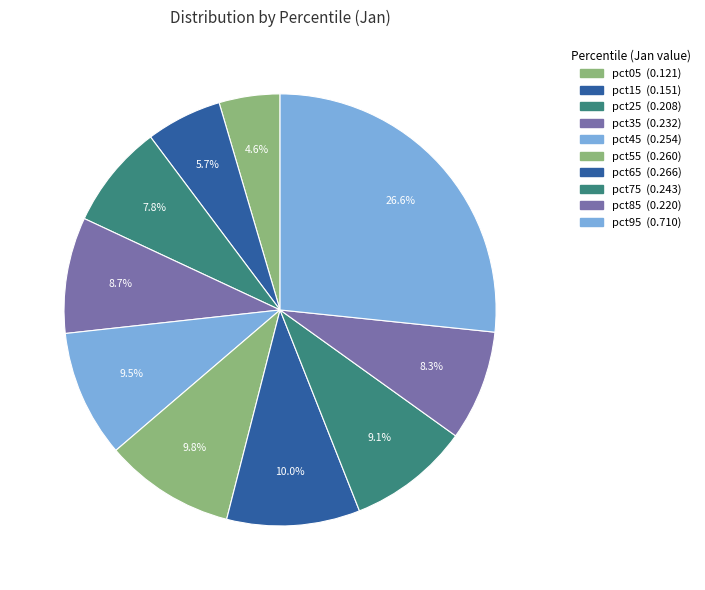

What percentage do pct65 and pct95 together represent?

36.6%